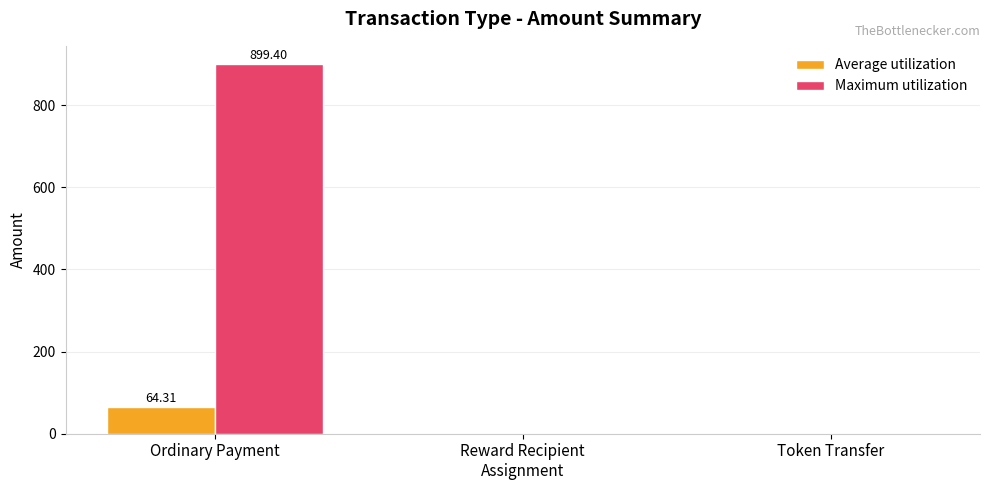

What is the sum of all Maximum utilization values?

899.4